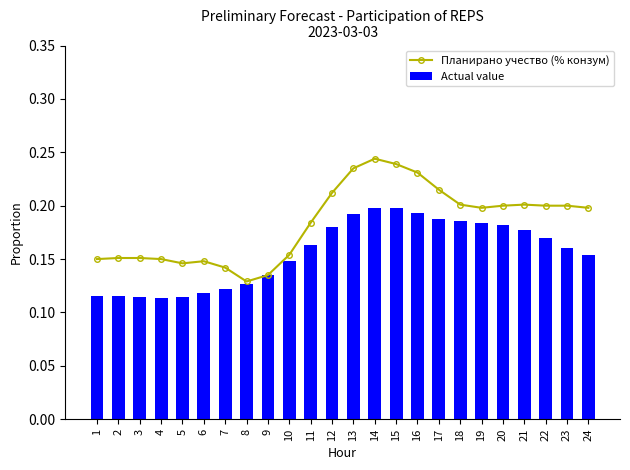

At which category is the sum across all series the highest?

14